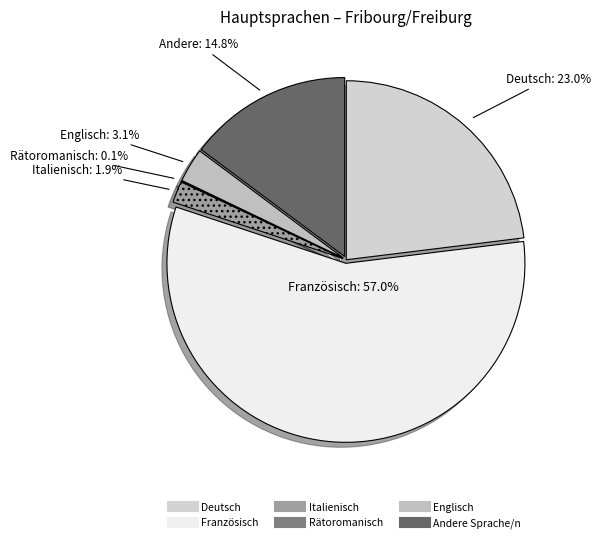

To the nearest percent, what is the combined percentage of Rätoromanisch and Italienisch?

2%